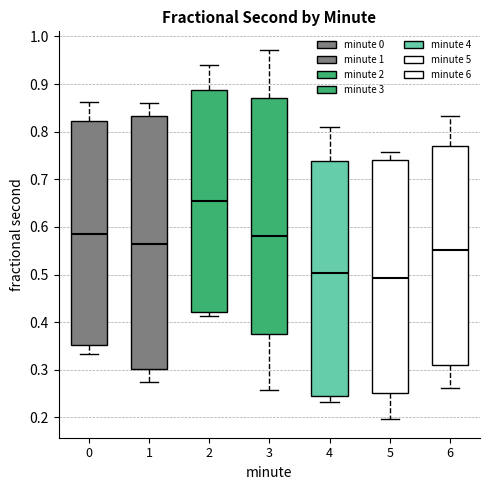

Which box has the highest median line?

2